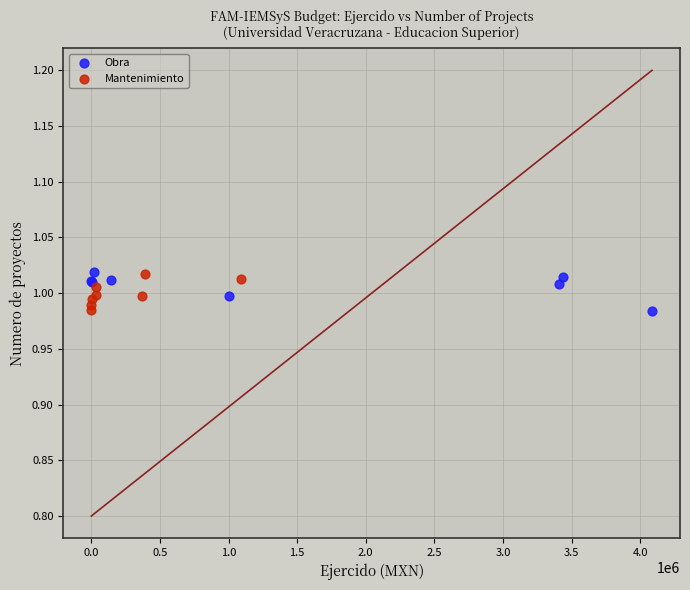

What are all the series names shown in the legend?

Obra, Mantenimiento